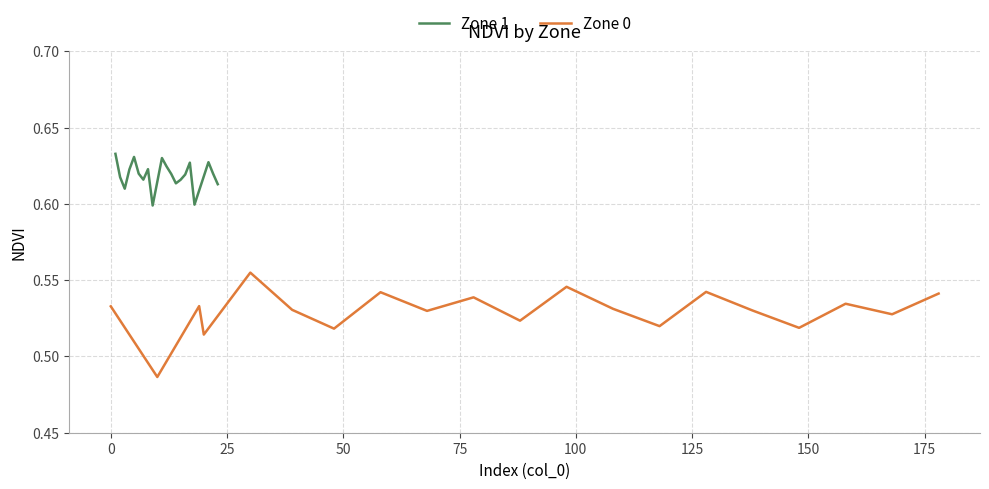

How many lines are shown in the chart?

2